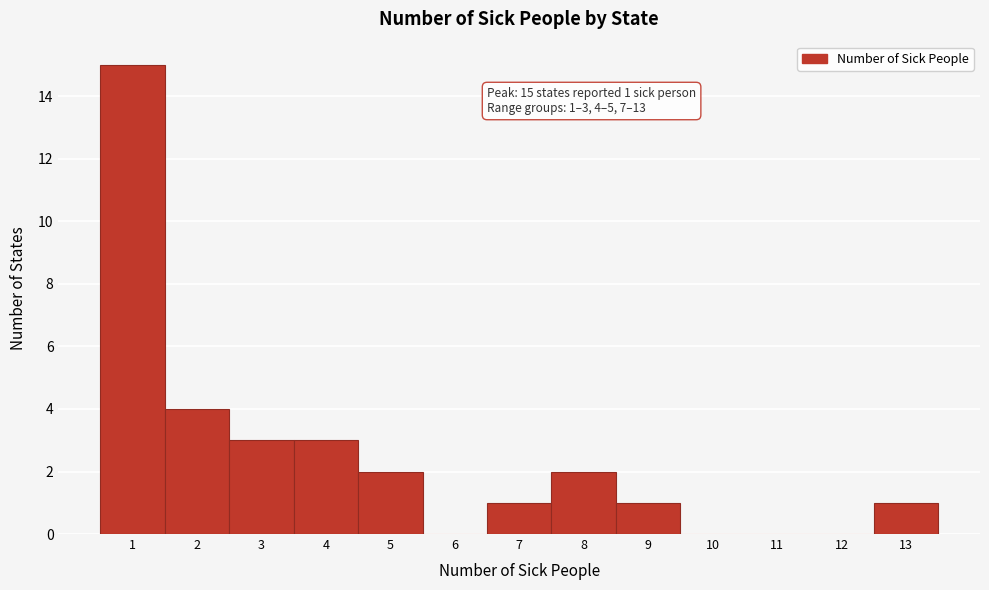

Over which range of the x-axis is the bar tallest?

0.5 to 1.5